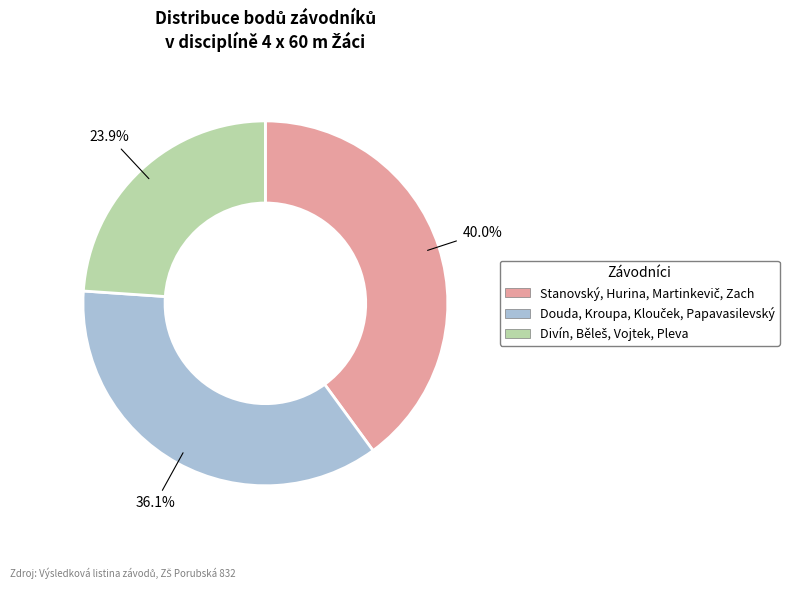

To the nearest percent, what is the average slice percentage?

33%